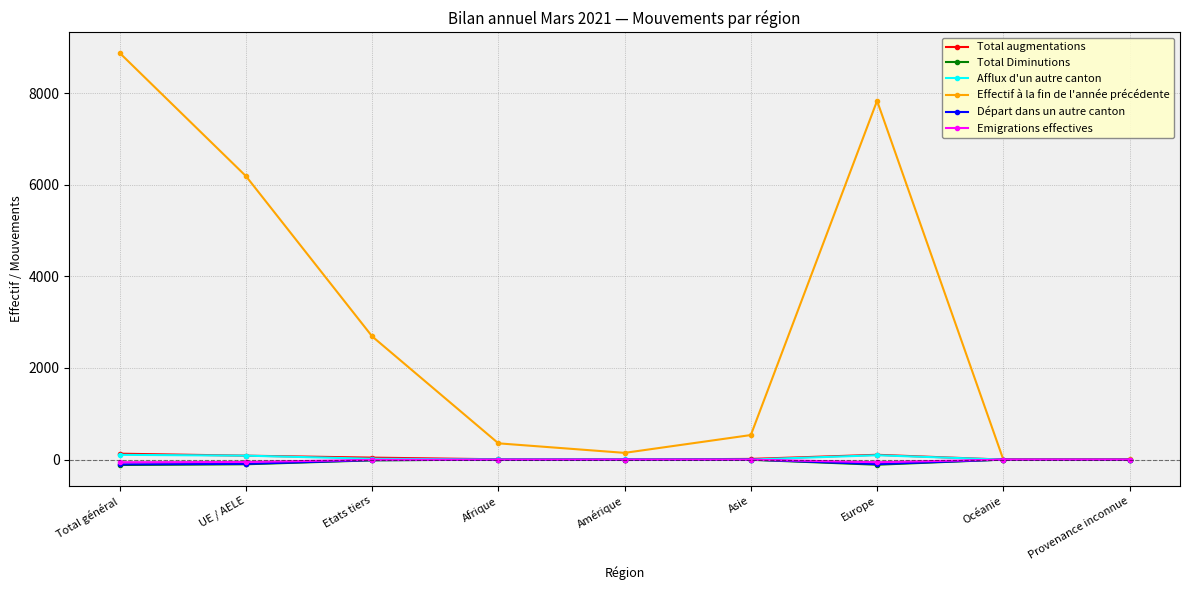

Which series has the largest total across all categories?

Effectif à la fin de l'année précédente